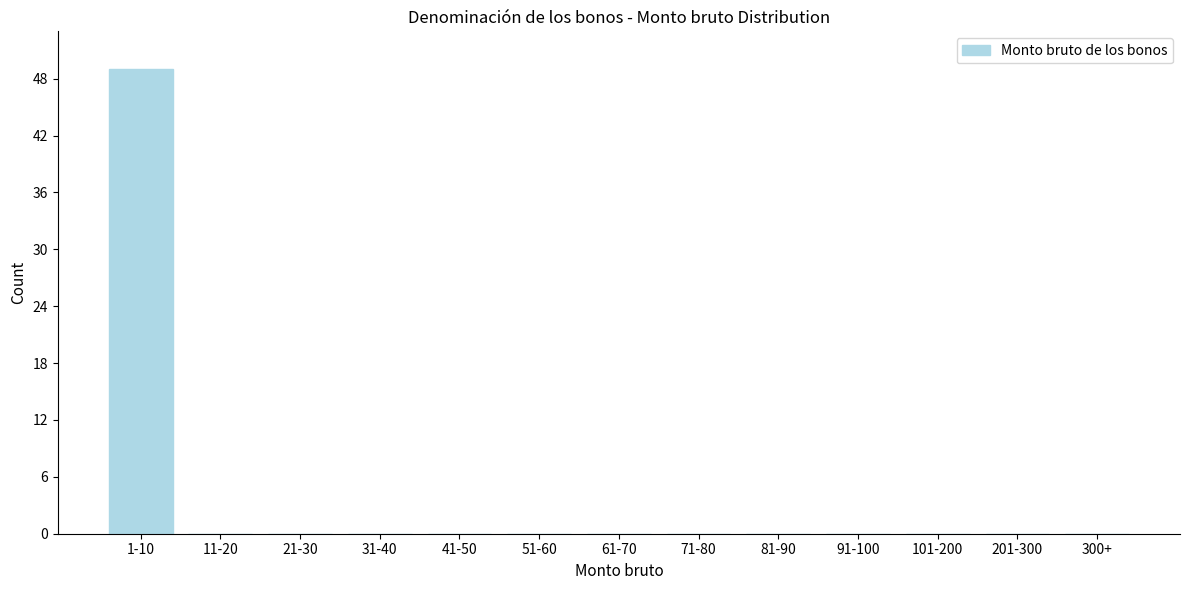

Reading left to right, what are all the values shown in this chart?

1-10=49	11-20=0	21-30=0	31-40=0	41-50=0	51-60=0	61-70=0	71-80=0	81-90=0	91-100=0	101-200=0	201-300=0	300+=0